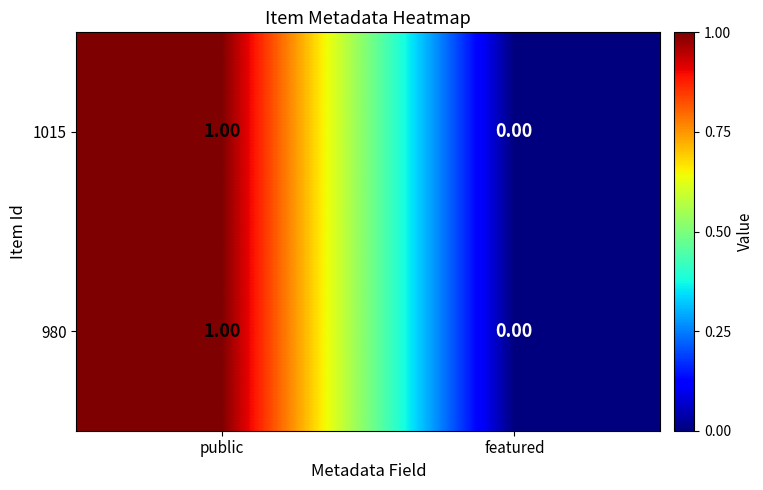

Which category has the highest value across all series?

public